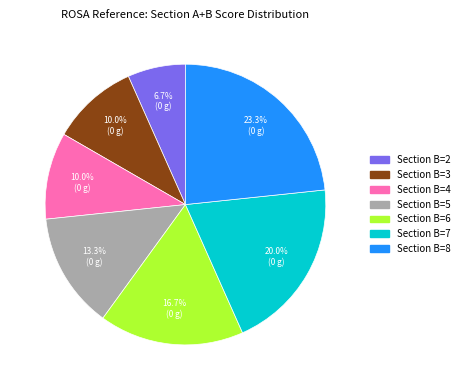

Approximately how many times larger is the value at Section B=6 compared to Section B=7?

0.8